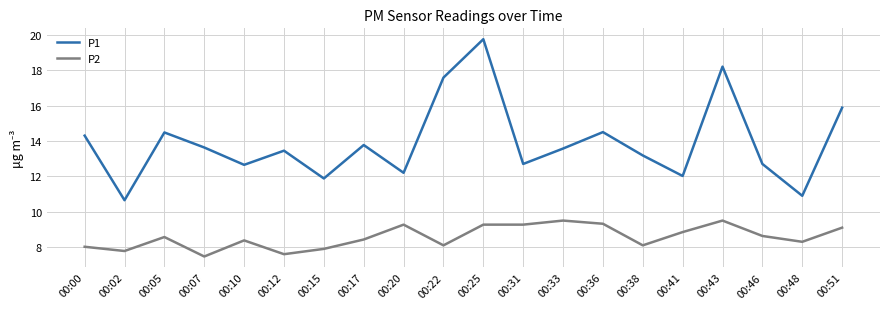

Where does the P1 series first go above 13?

00:00